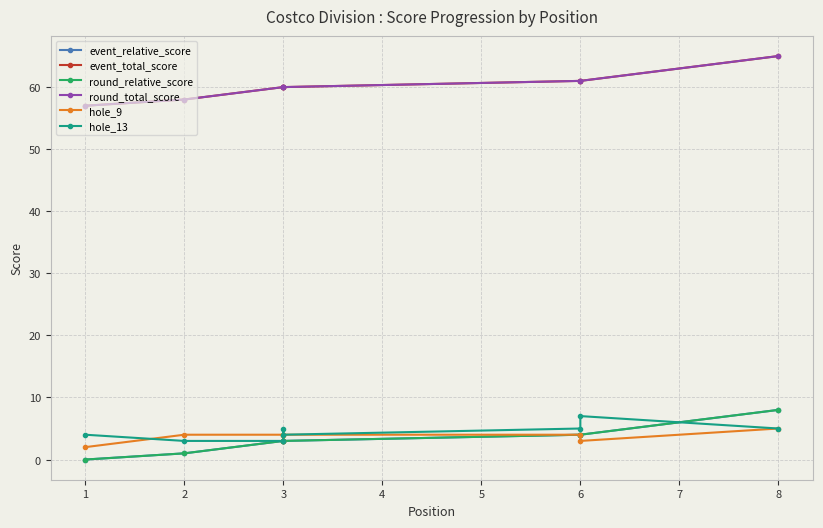

Reading left to right, list all the values displayed in this chart.

event_relative_score: 0	1	3	3	3	4	4	8
event_total_score: 57	58	60	60	60	61	61	65
round_relative_score: 0	1	3	3	3	4	4	8
round_total_score: 57	58	60	60	60	61	61	65
hole_9: 2	4	4	3	4	4	3	5
hole_13: 4	3	3	5	4	5	7	5